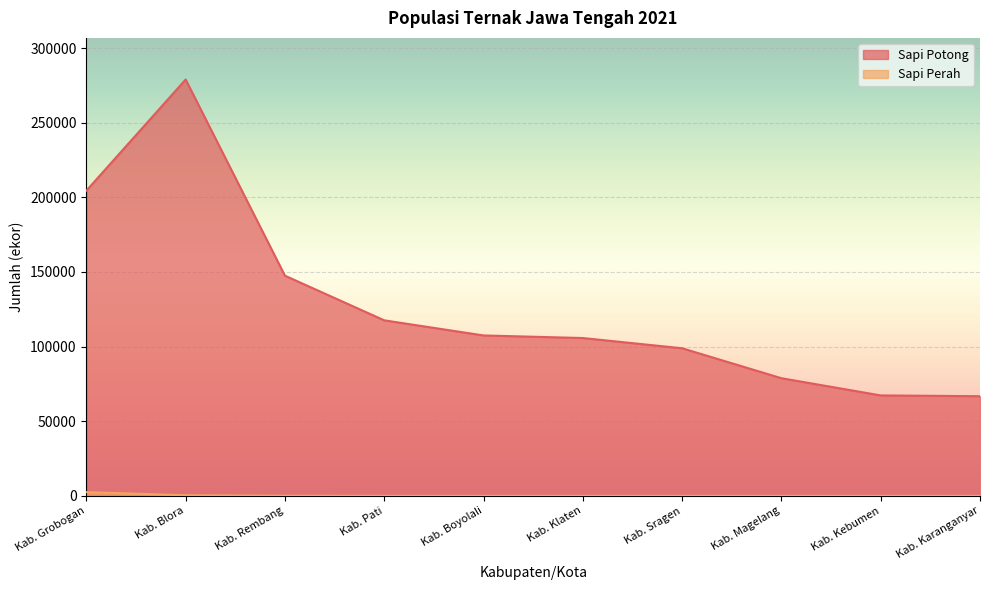

Where is Sapi Potong nearest to the value 172826?

Kab. Rembang